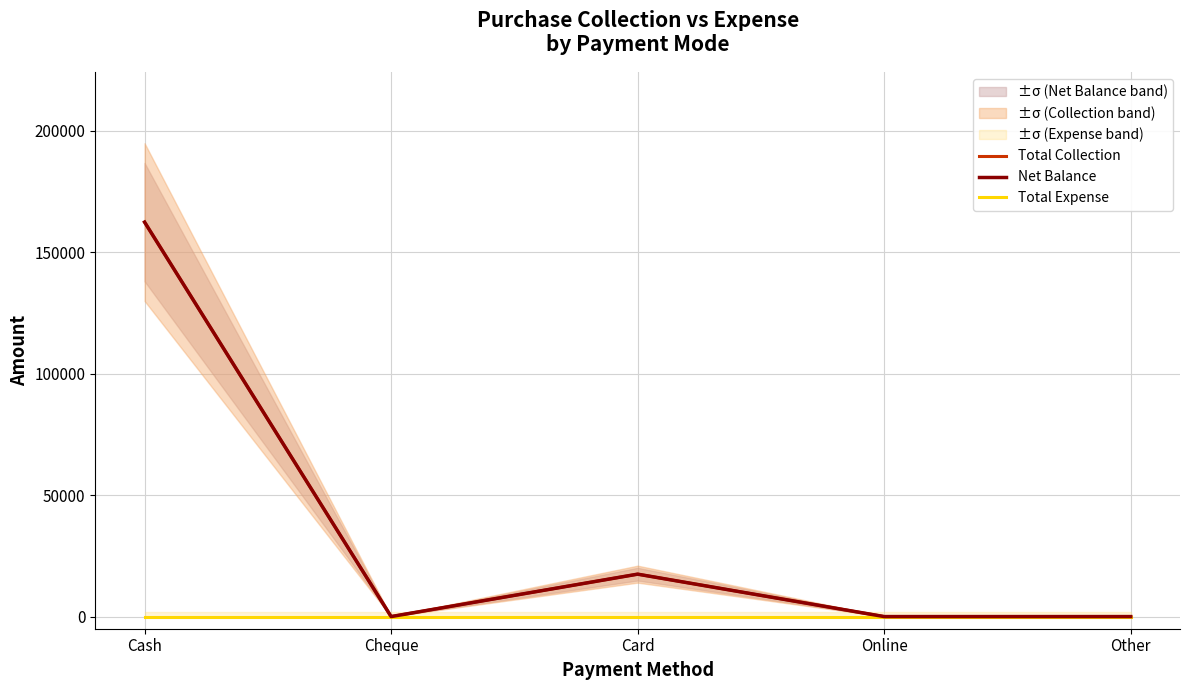

What position from the left is Cheque?

2